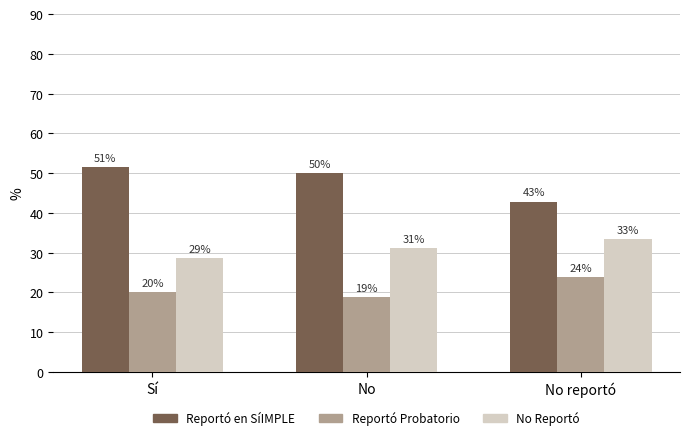

What is the average value of the No Reportó series?

31.1